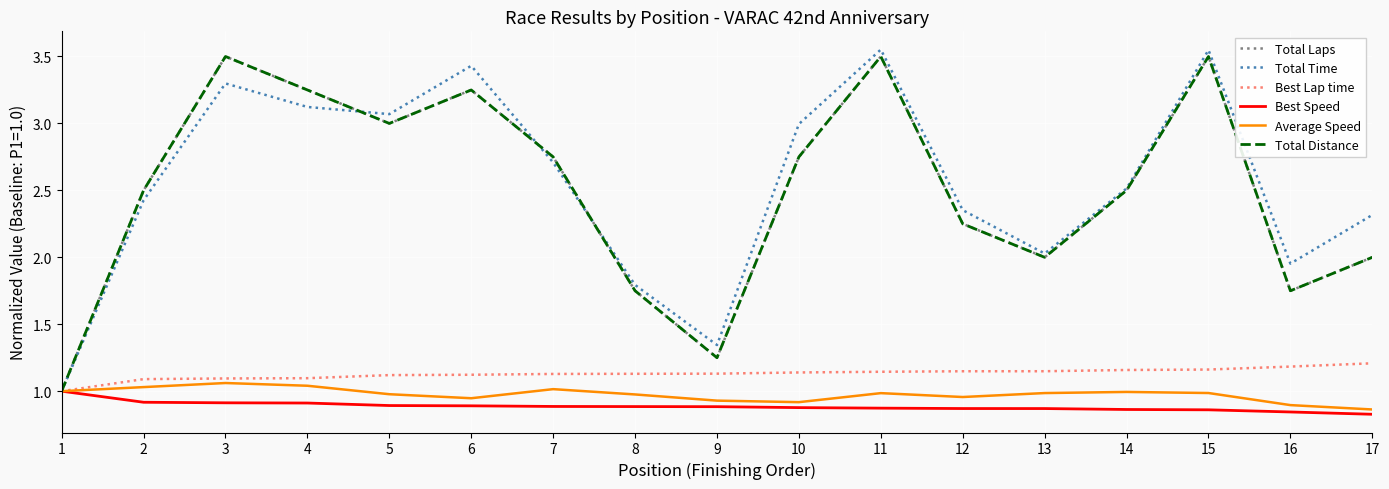

Rank the categories by Average Speed value from highest to lowest.

3, 4, 2, 7, 1, 14, 15, 13, 11, 5, 8, 12, 6, 9, 10, 16, 17